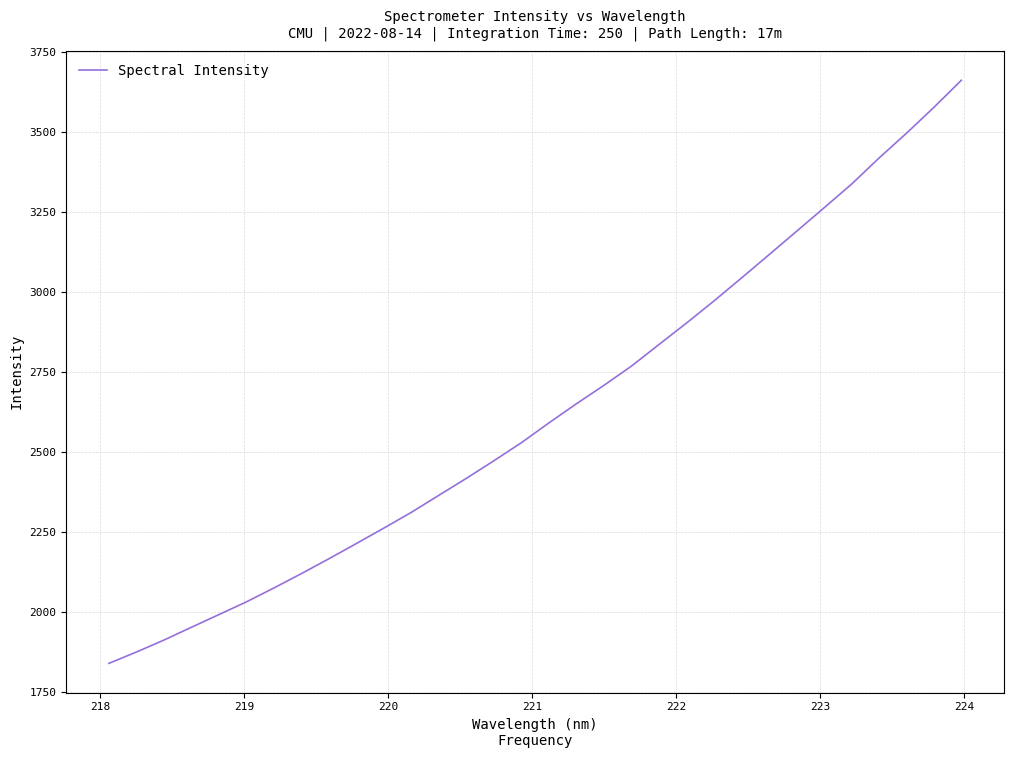

True or false: the data has more than 2 interior local peaks.

False